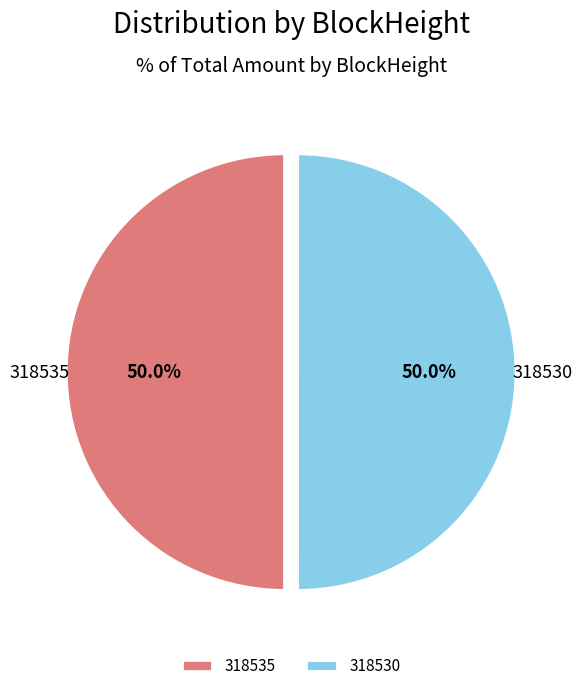

To the nearest percent, what is the average slice percentage?

50%